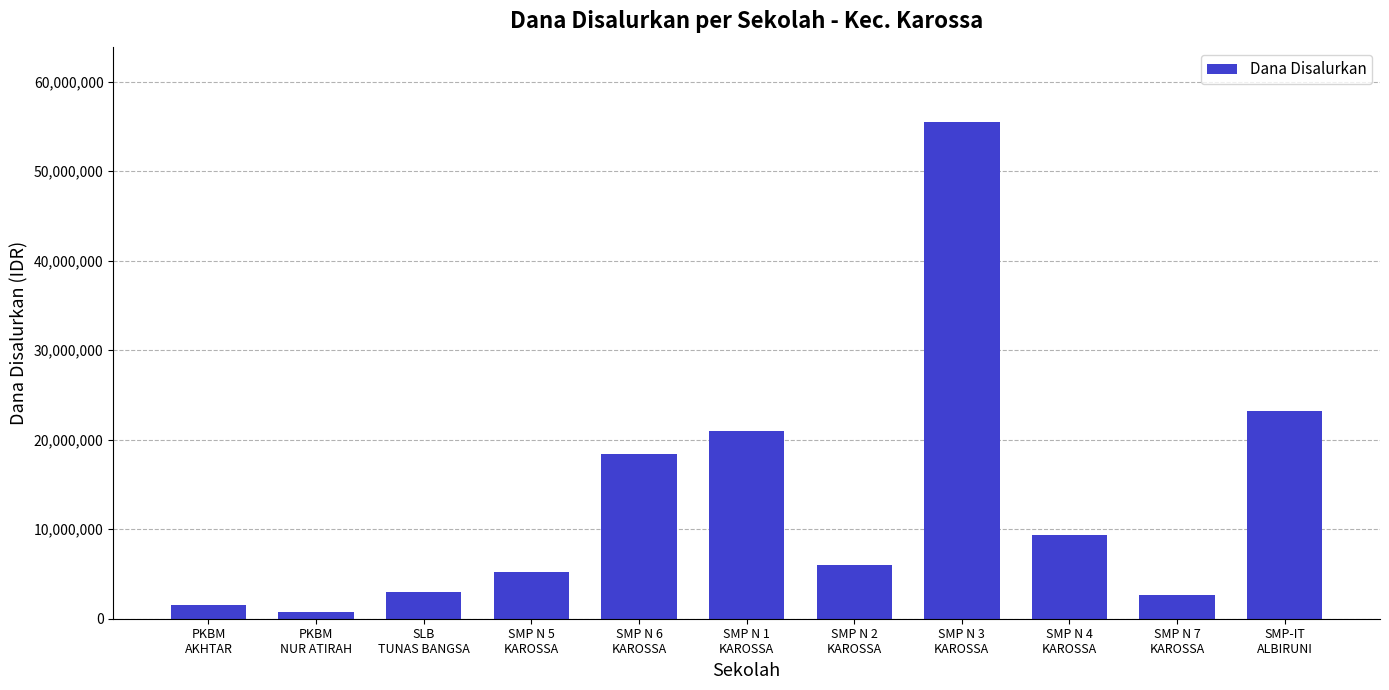

What is the sum of all values?

146625000